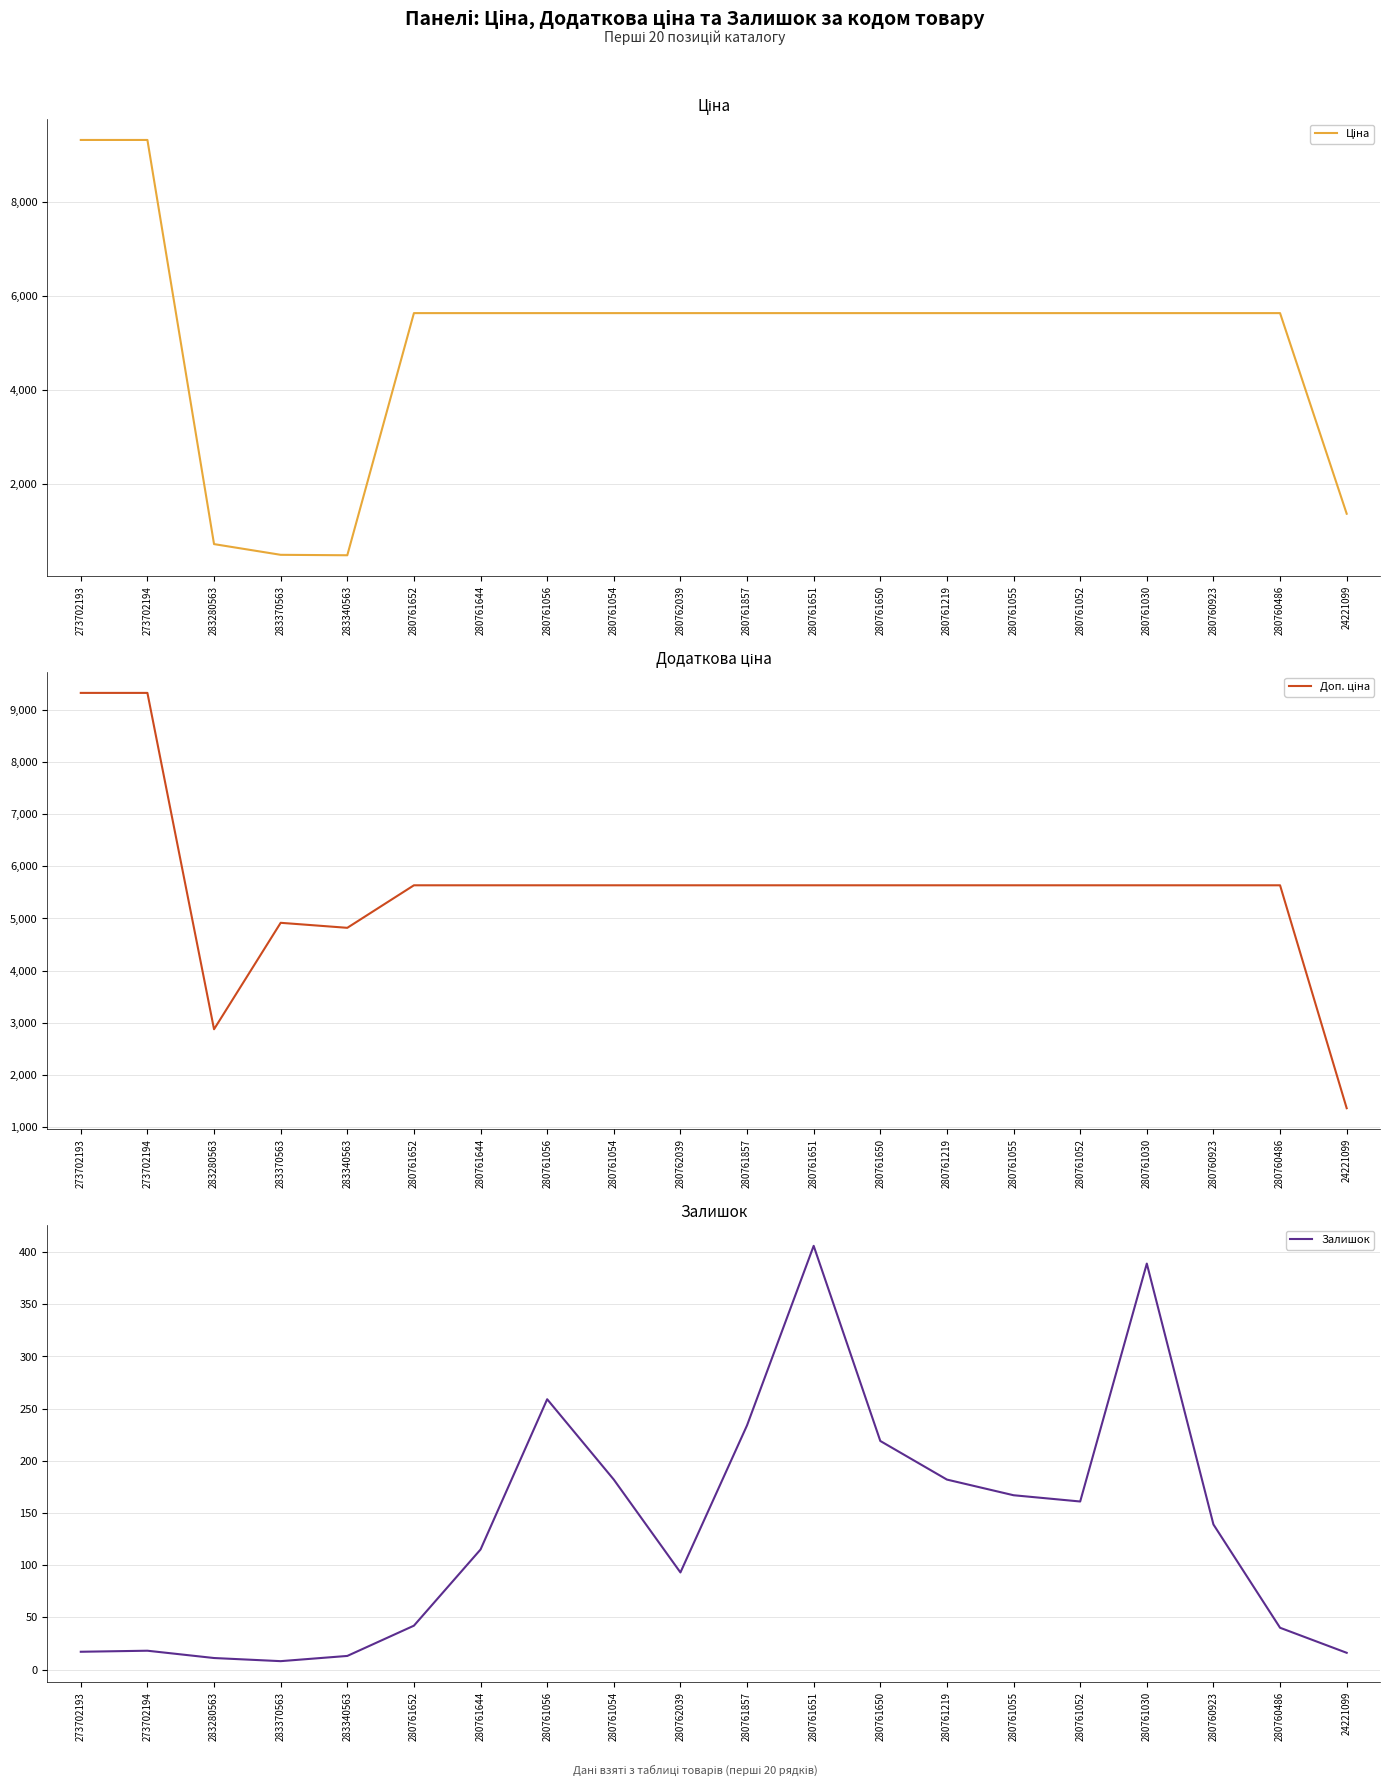

Reading left to right, extract all data points from this chart.

Ціна: 9321.4	9321.4	719.6	491.7	482.1	5636.0	5636.0	5636.0	5636.0	5636.0	5636.0	5636.0	5636.0	5636.0	5636.0	5636.0	5636.0	5636.0	5636.0	1366.3
Доп. ціна: 9321.4	9321.4	2878.5	4917.4	4821.4	5636.0	5636.0	5636.0	5636.0	5636.0	5636.0	5636.0	5636.0	5636.0	5636.0	5636.0	5636.0	5636.0	5636.0	1366.0
Залишок: 17.0	18.0	11.0	8.0	13.0	42.0	115.0	259.0	182.0	93.0	234.0	406.0	219.0	182.0	167.0	161.0	389.0	139.0	40.0	16.0